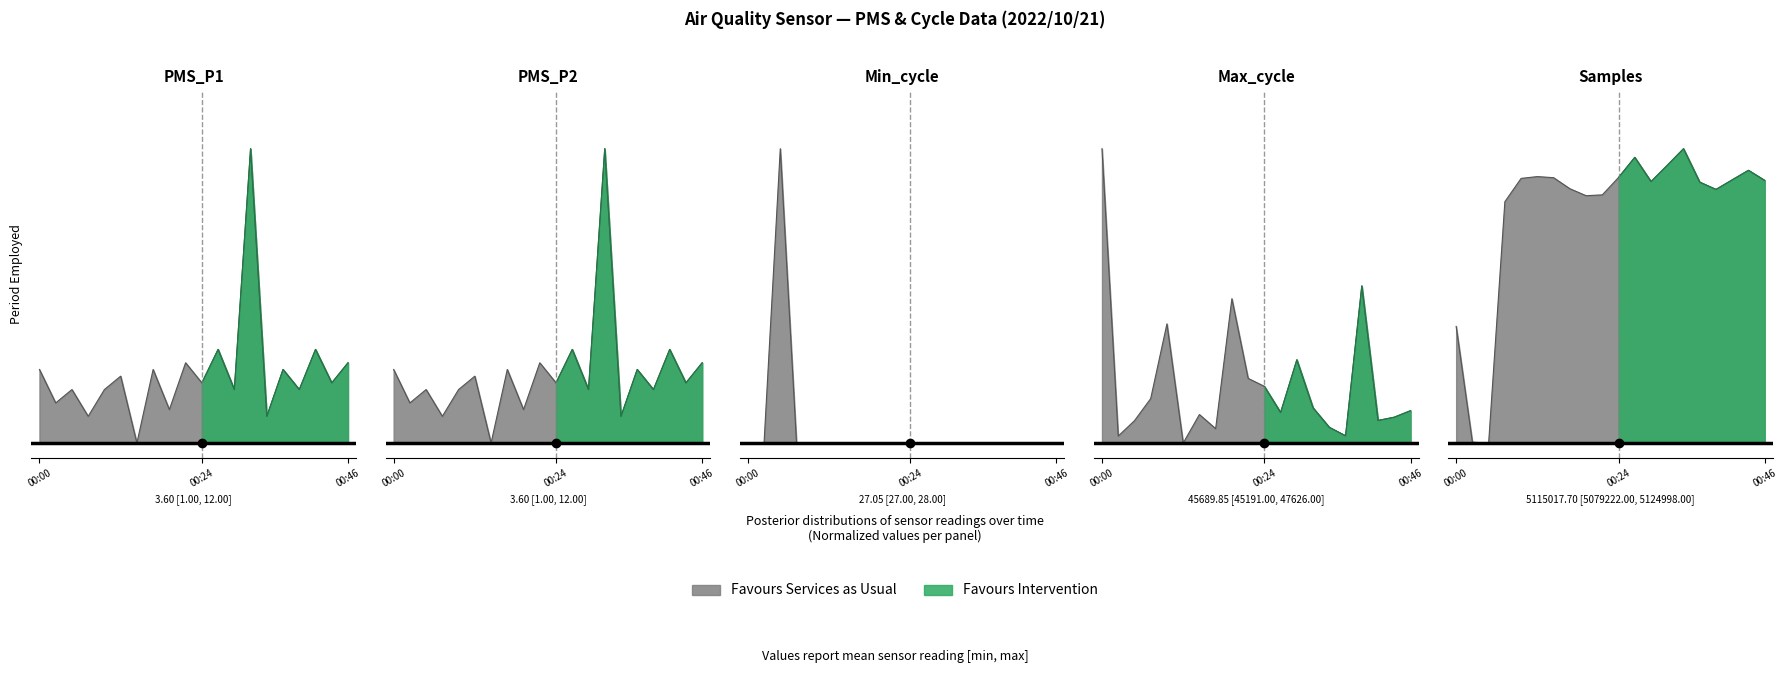

Which series ends up on top after the final intersection of Min_cycle and PMS_P2?

PMS_P2